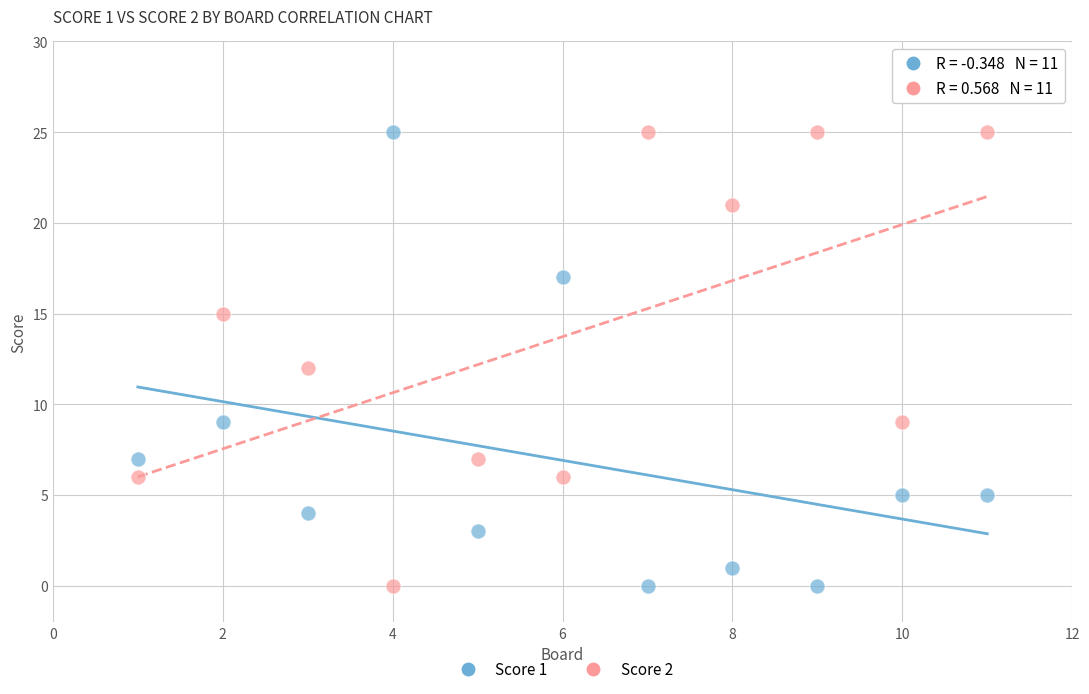

What is the X range (max minus min) for the scatter plot?

10